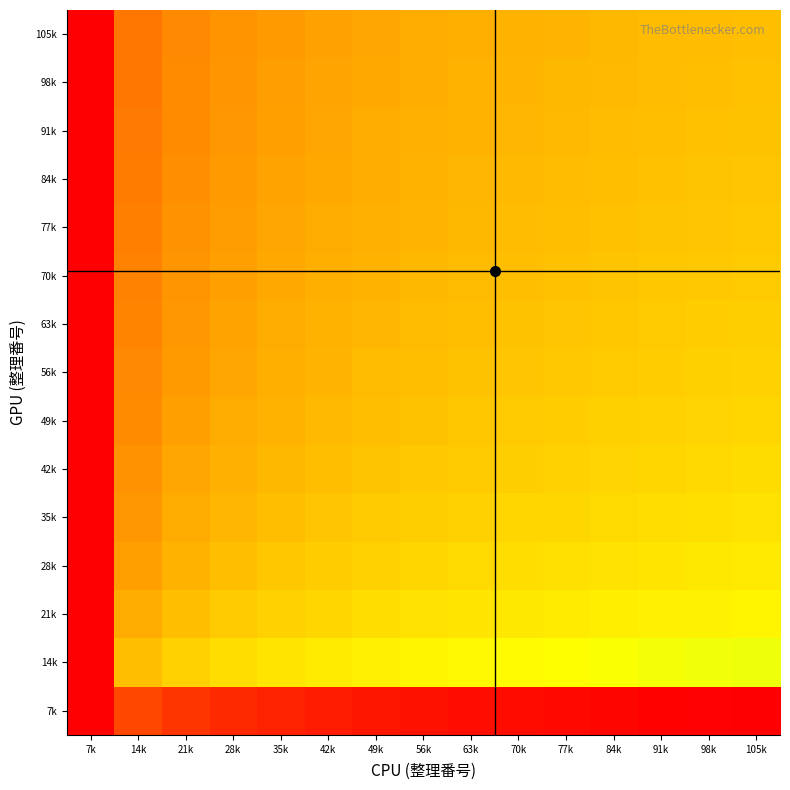

What is the difference between the highest and lowest values at 49k?

0.7